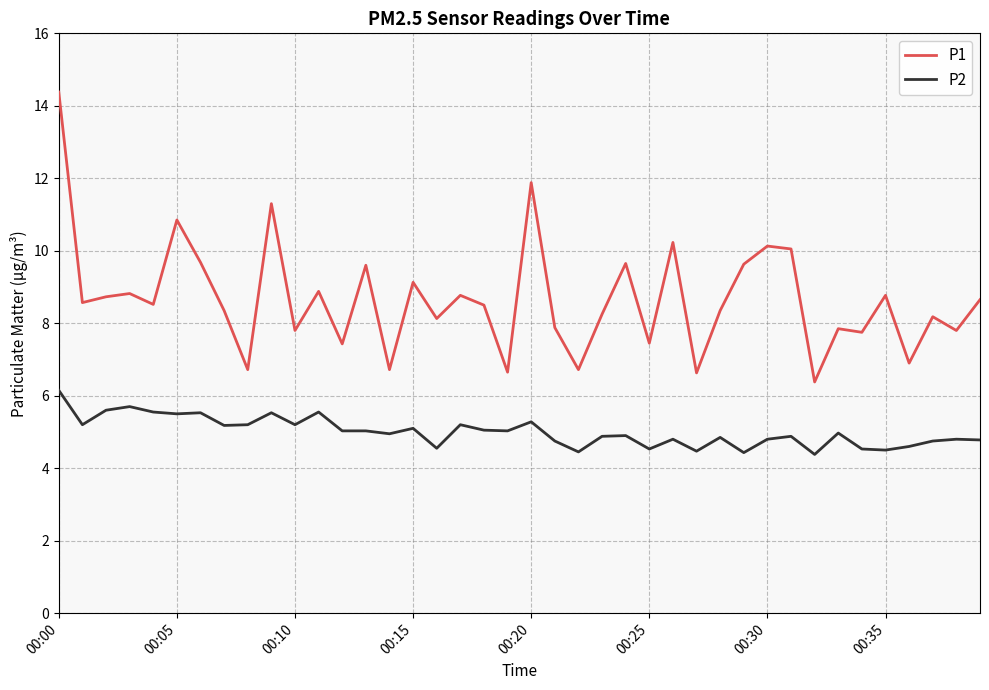

Which series has the largest range (max minus min)?

P1